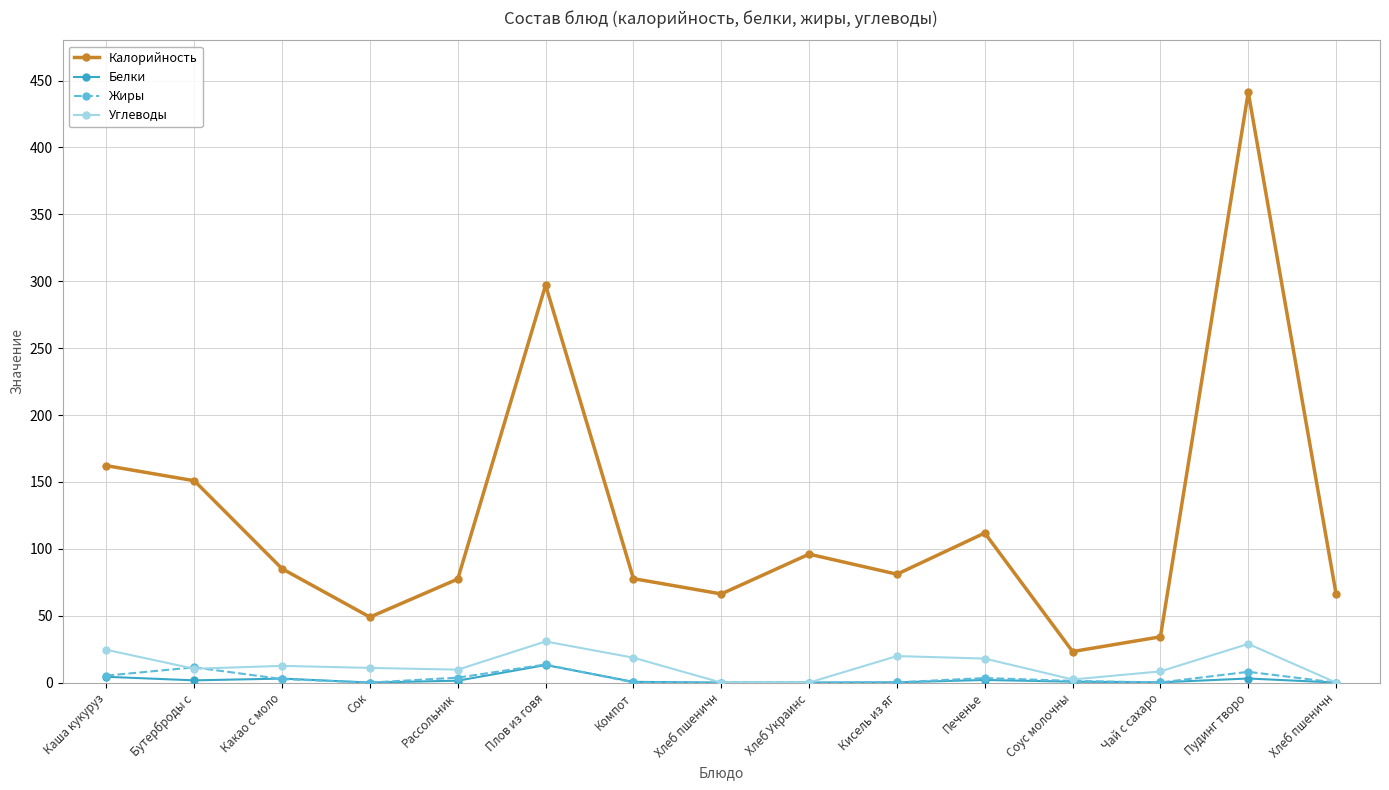

How many series are shown in this chart?

4